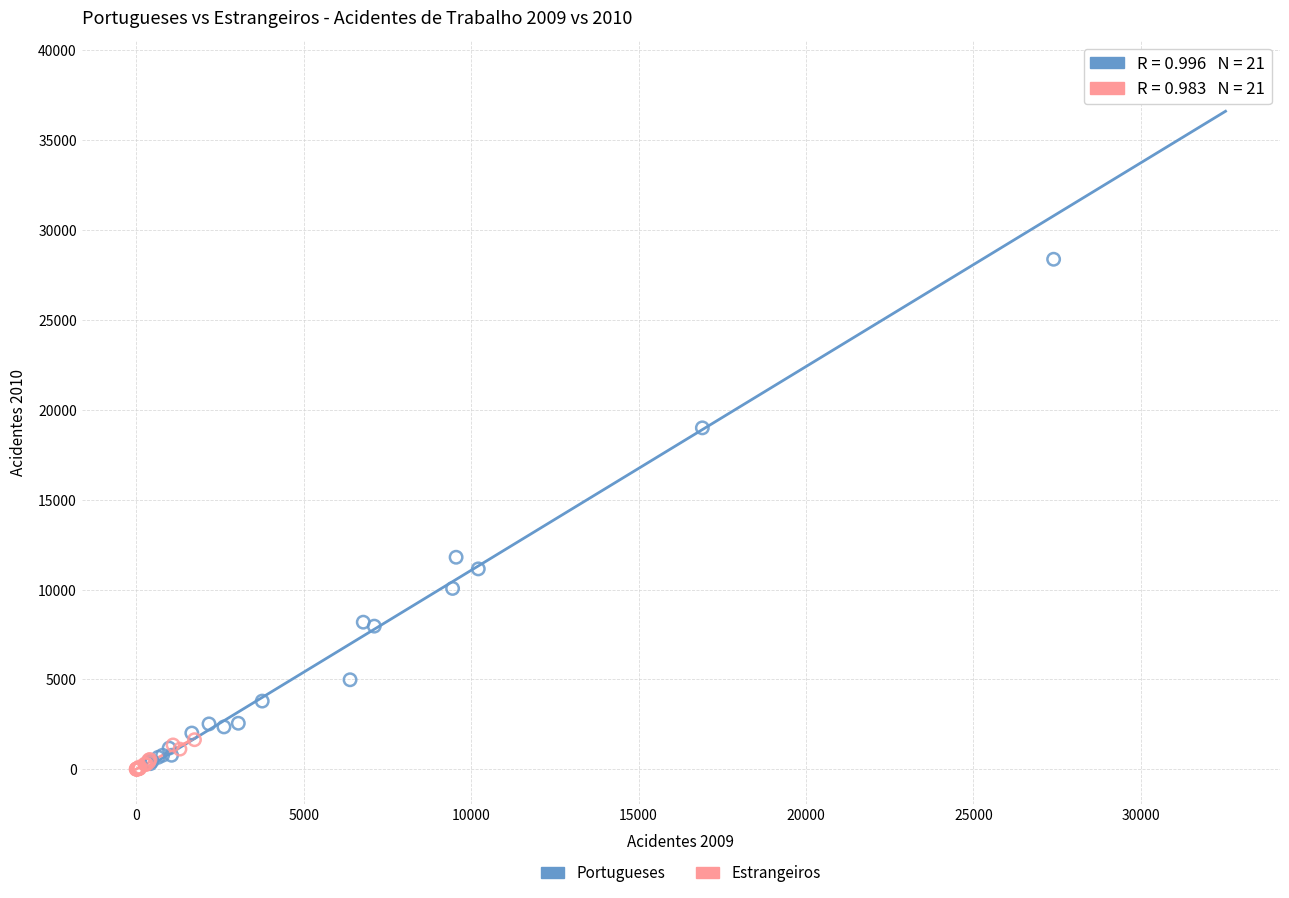

Which series contains the highest Y value?

Portugueses